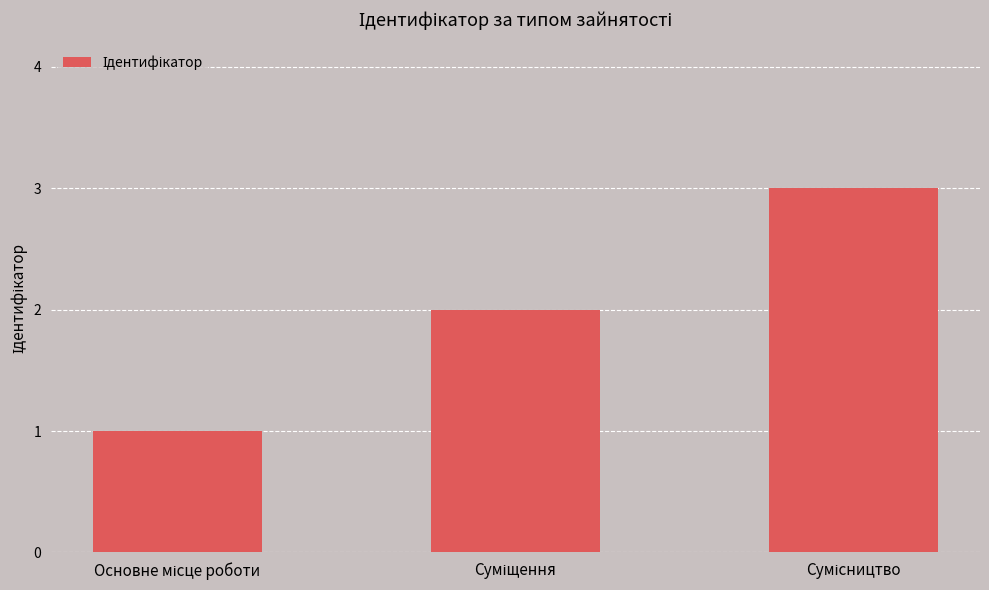

What is the sum of all values?

6